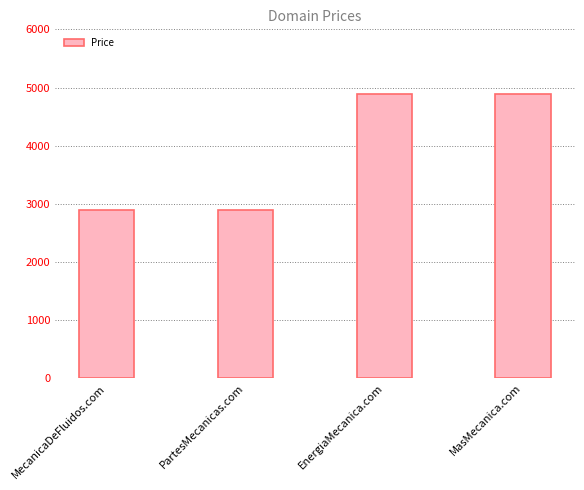

The value at EnergiaMecanica.com is 4888. True or false?

True